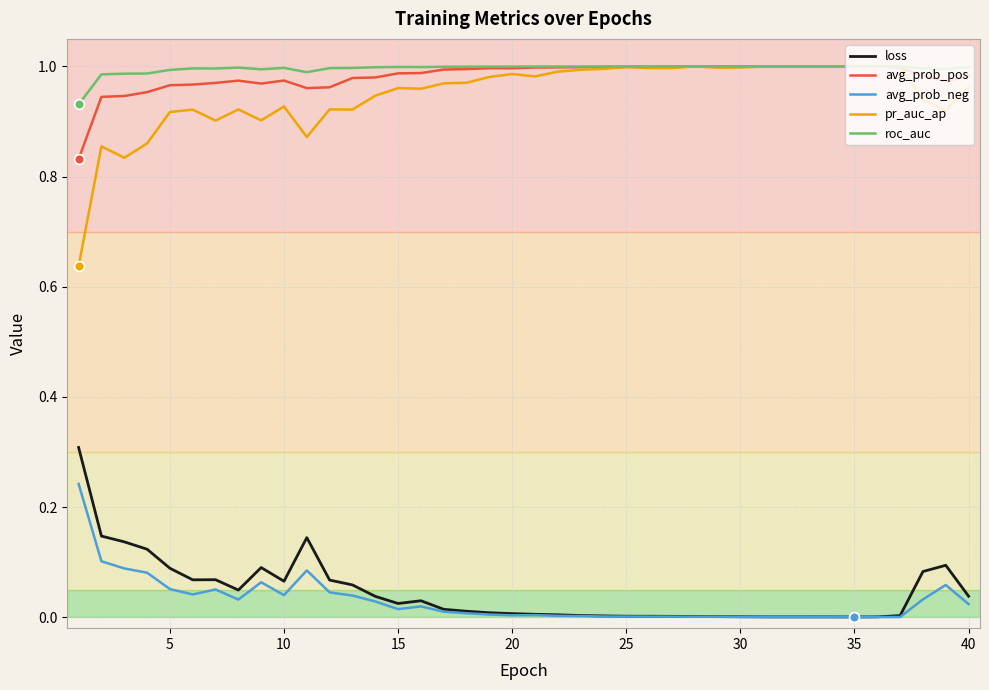

Which series has the largest range (max minus min)?

pr_auc_ap